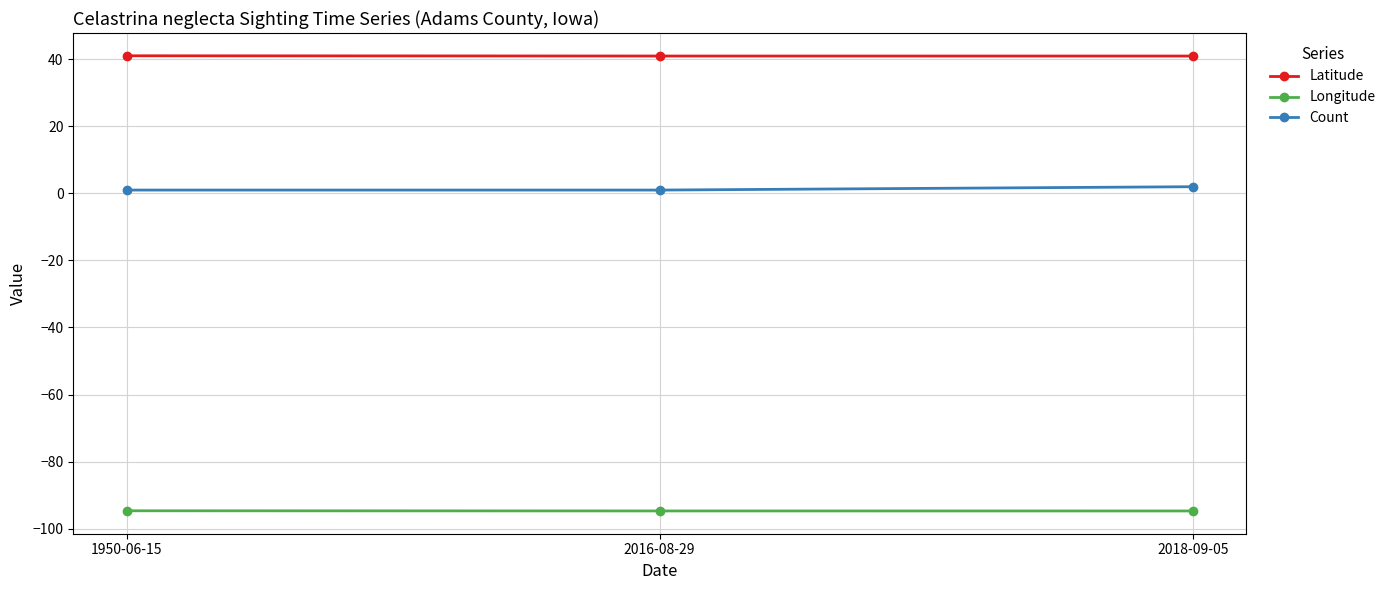

List the series in order of their overall mean, lowest first.

Longitude, Count, Latitude